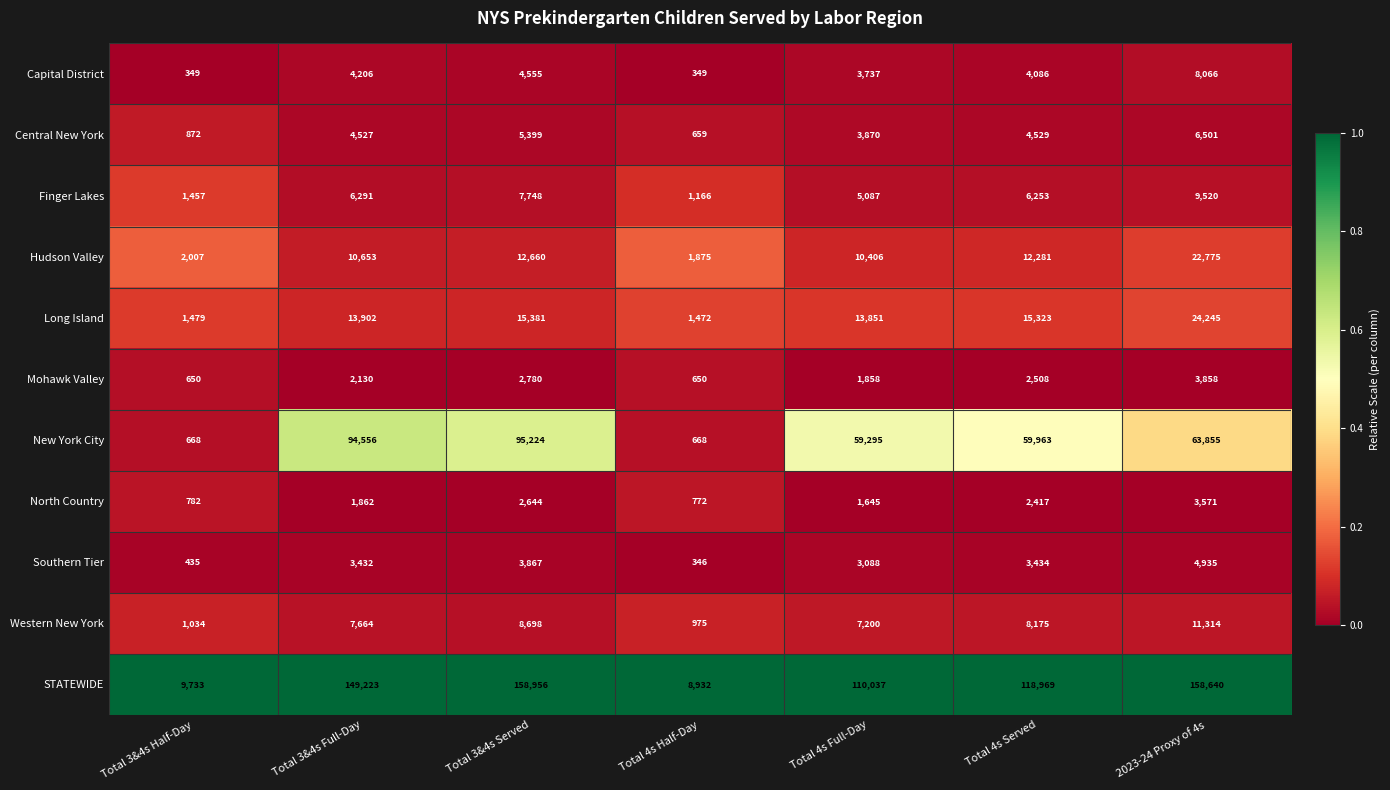

What is the approximate value of Mohawk Valley at Total 4s Full-Day, to the nearest 10?

1860